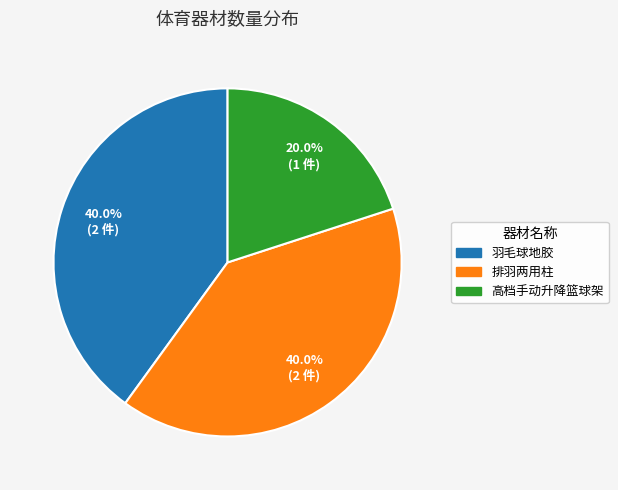

To the nearest percent, what percentage of the pie is 高档手动升降篮球架?

20%